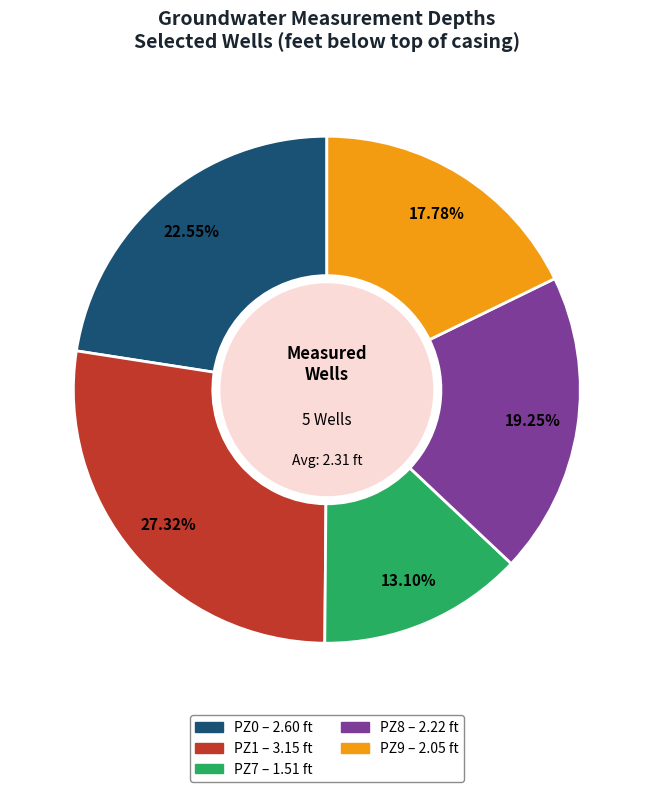

To the nearest percent, what is the average slice percentage?

20%